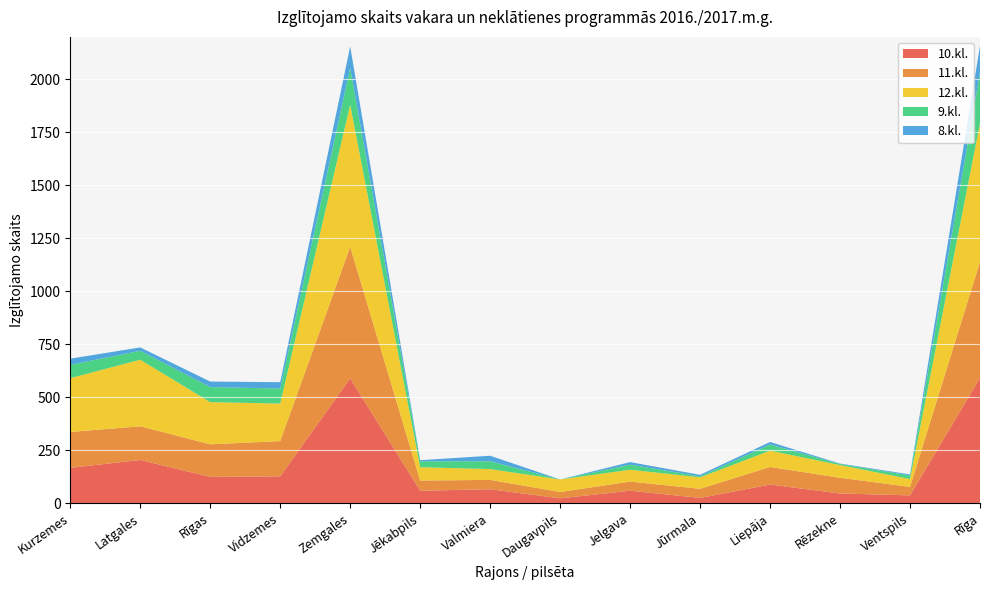

Reading right to left, list all the values displayed in this chart.

10.kl.: 591	37	46	88	25	59	23	66	59	589	127	124	204	167
11.kl.: 548	40	74	83	43	43	30	44	48	621	166	154	159	169
12.kl.: 654	37	60	77	54	56	59	51	63	670	177	199	314	254
9.kl.: 239	17	5	29	5	24	0	37	28	174	71	71	42	63
8.kl.: 126	5	2	12	7	12	0	26	5	101	30	26	16	29